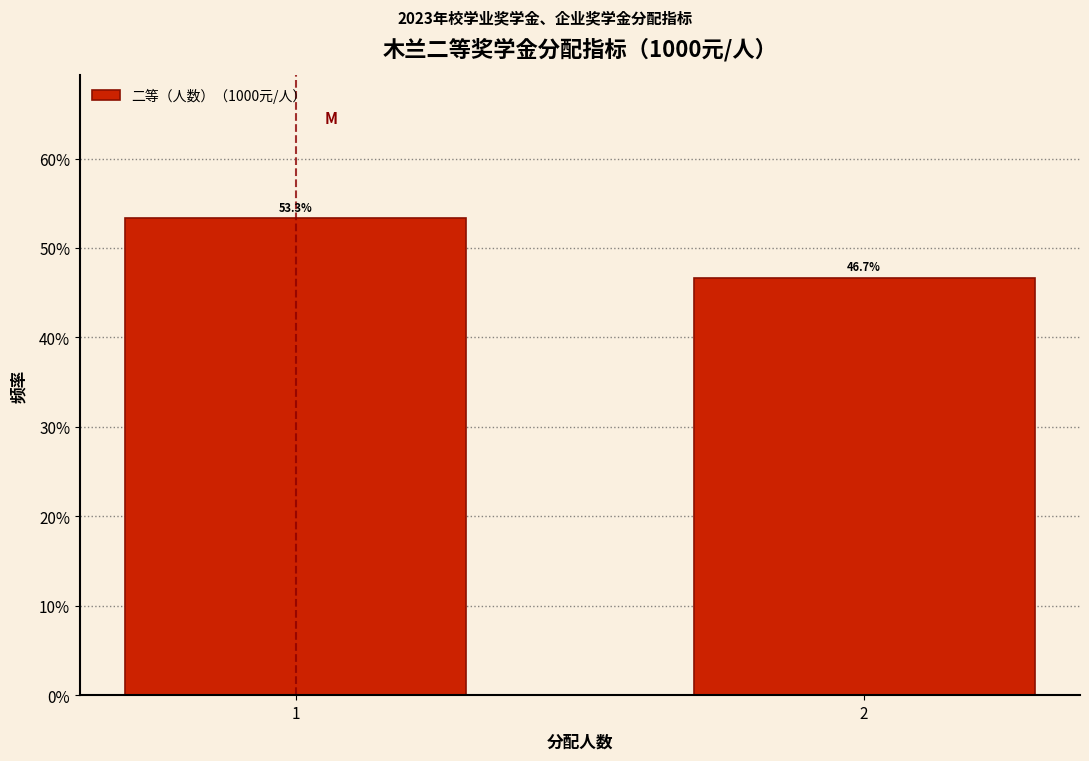

Does the chart contain any negative values?

No